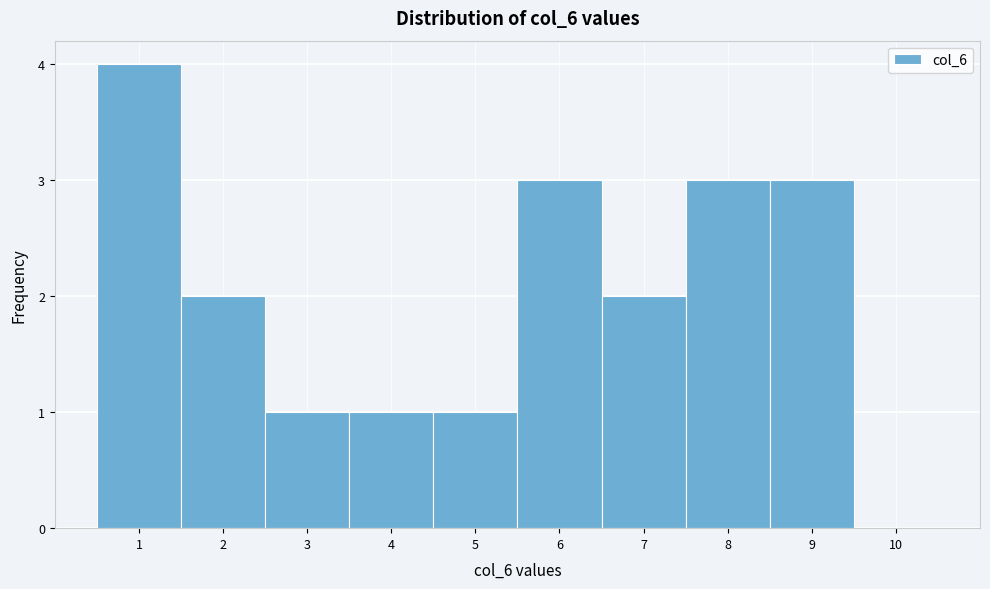

Reading left to right, list every bar in this chart as the range it spans on the x-axis followed by its height. The values are not printed on the chart, so give them approximately, as read against the axis.

0.5 to 1.5: 4
1.5 to 2.5: 2
2.5 to 3.5: 1
3.5 to 4.5: 1
4.5 to 5.5: 1
5.5 to 6.5: 3
6.5 to 7.5: 2
7.5 to 8.5: 3
8.5 to 9.5: 3
9.5 to 10.5: 0